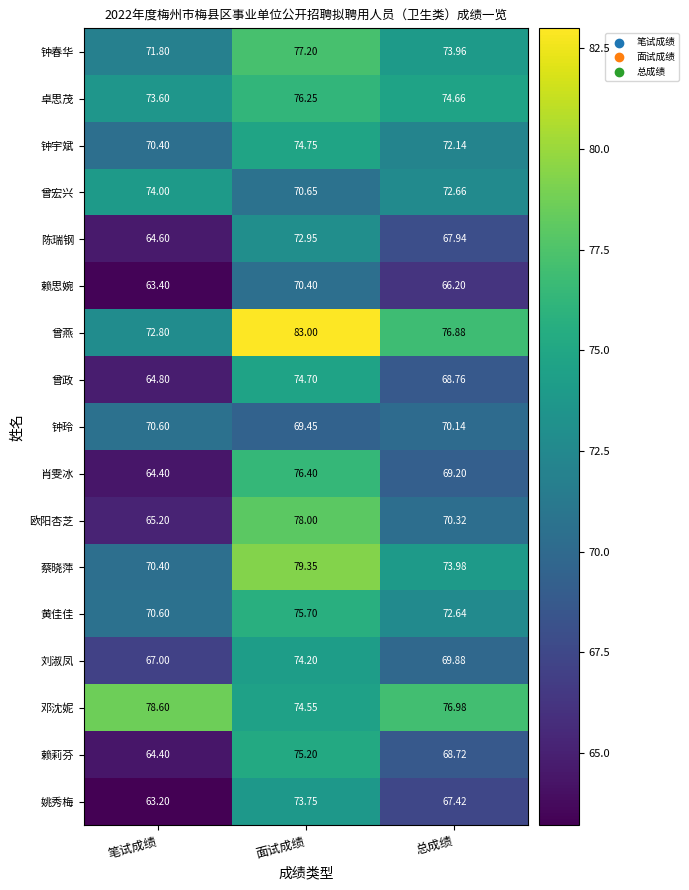

Which series has the largest range (max minus min)?

欧阳杏芝